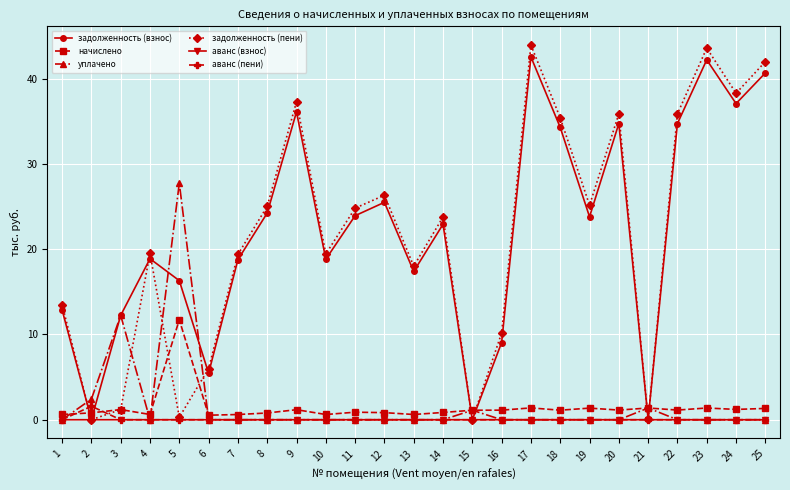

Which series has the largest range (max minus min)?

задолженность (пени)